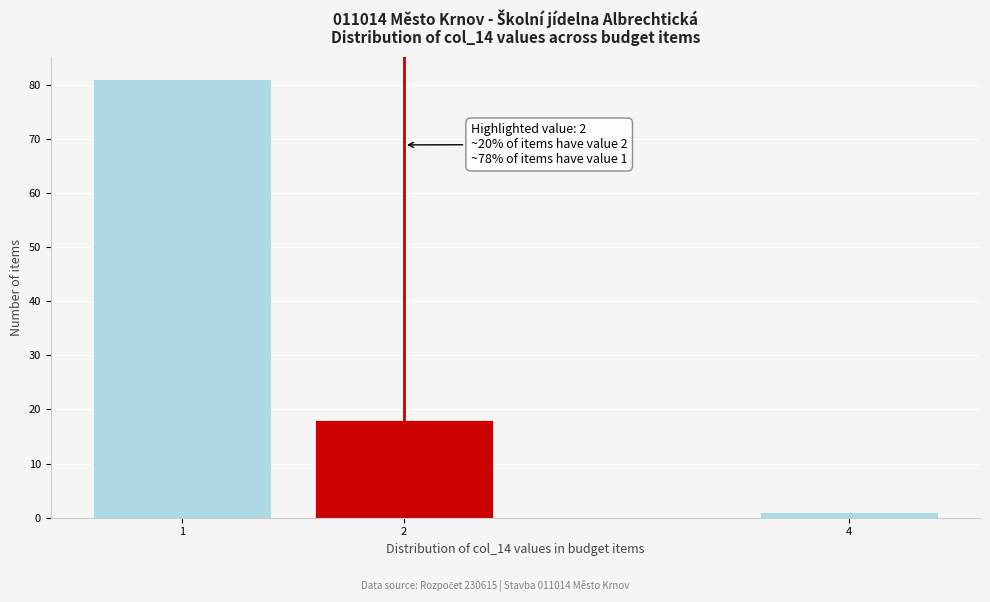

Reading left to right, what are all the values shown in this chart?

1=81	2=18	4=1